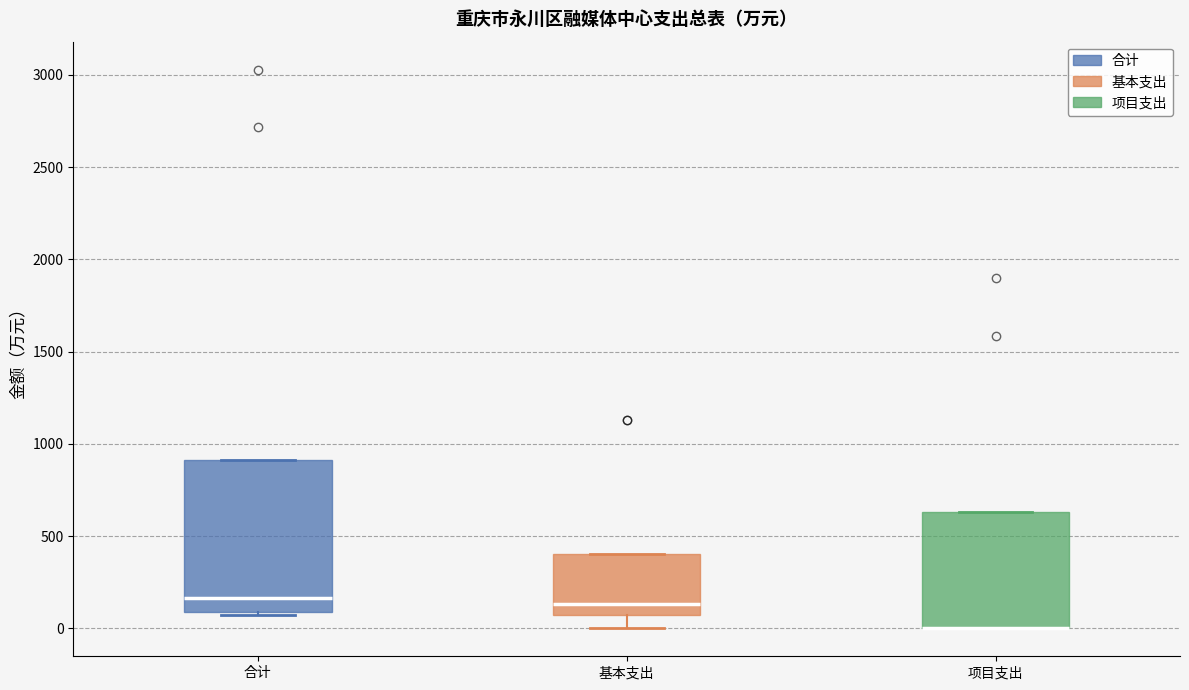

Reading left to right, transcribe this box plot: for each box, give where its median line is, the range the box spans, and where its two whiskers end, as read against the y-axis. The values are not printed on the chart, so give them approximately, as read against the axis.

合计: median 150, box 100 to 900, whiskers 50 to 900
基本支出: median 150, box 50 to 400, whiskers 0 to 400
项目支出: median 0 (drawn on the box's lower edge), box 0 to 650, whiskers 0 to 650